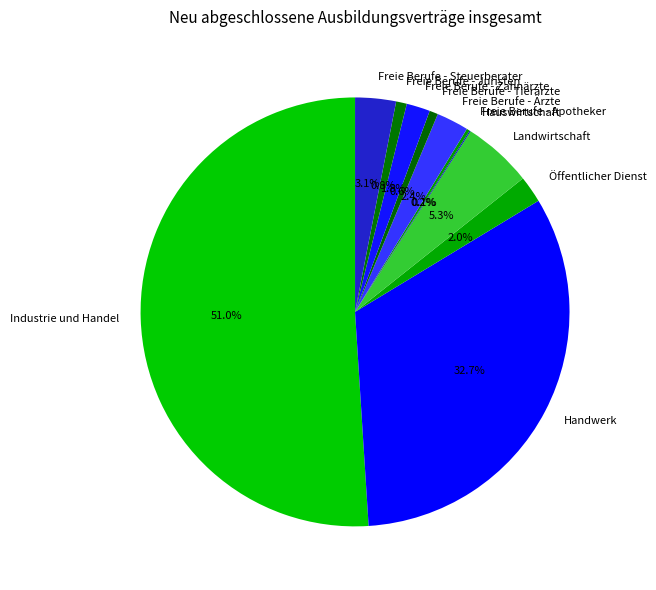

Which category has the biggest portion of the pie?

Industrie und Handel